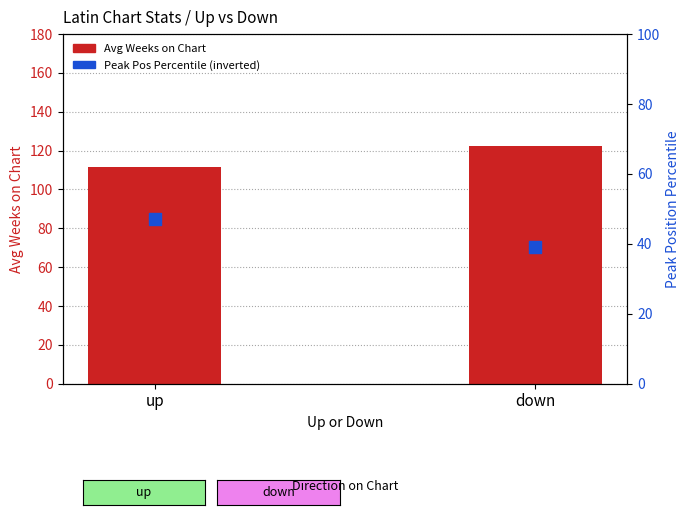

Is the value of Peak Pos Percentile (inverted) at down greater than the value of Avg Weeks on Chart at down?

No